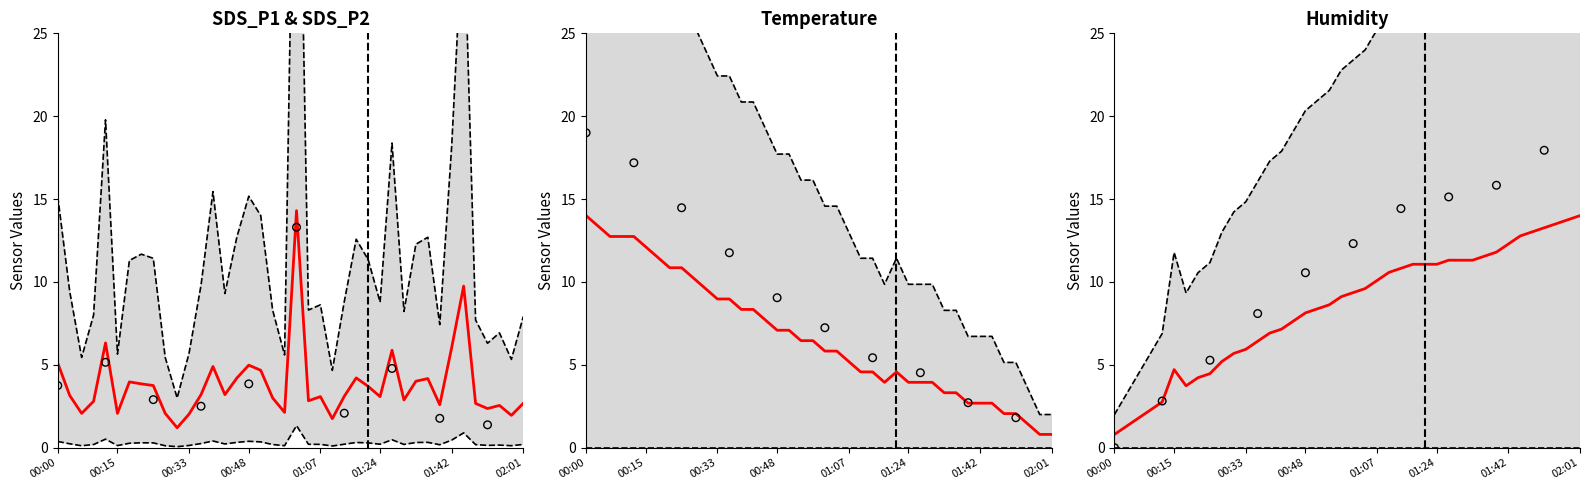

Is the value of SDS_P1 at 01:11 greater than the value of Temp at 00:27?

No